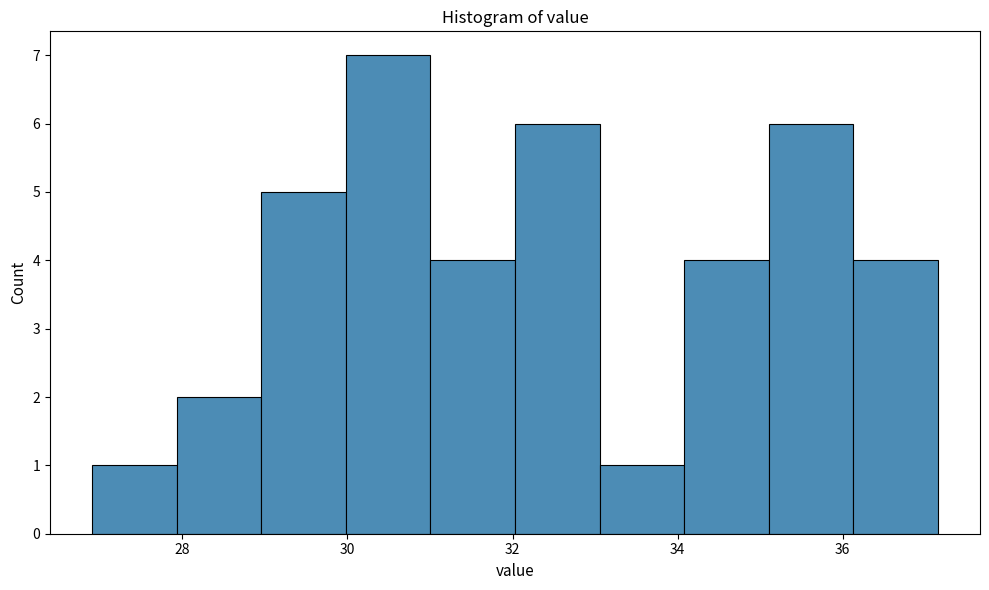

Which range on the x-axis has the tallest bar?

30.0 to 31.0